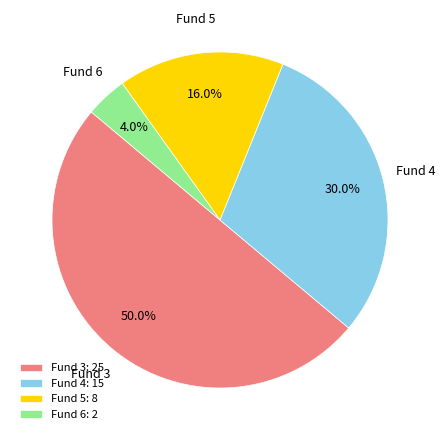

Is Fund 4 the majority of the pie?

No